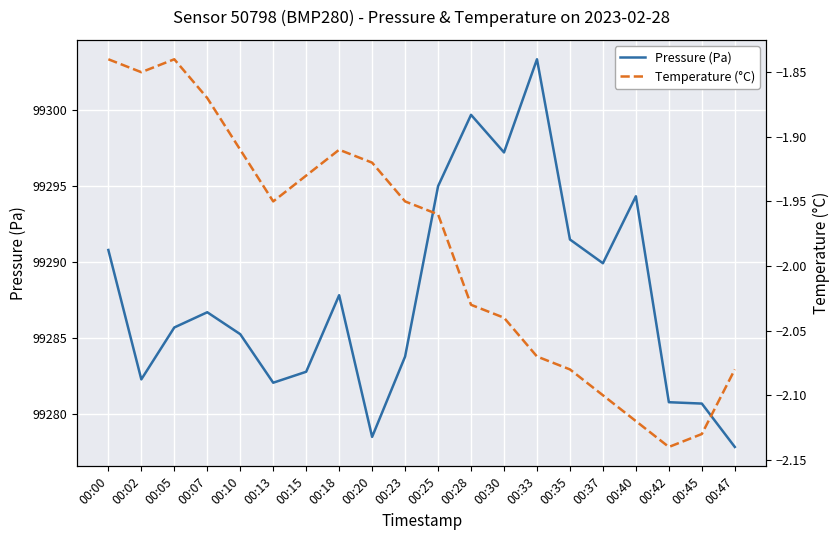

At which label does Pressure (Pa) reach its minimum?

00:47